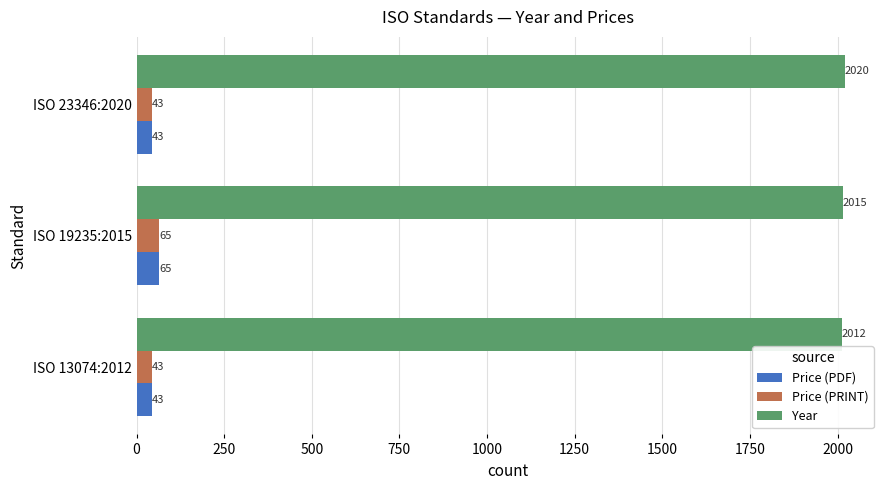

True or false: Year has a value of 2012 at ISO 13074:2012.

True